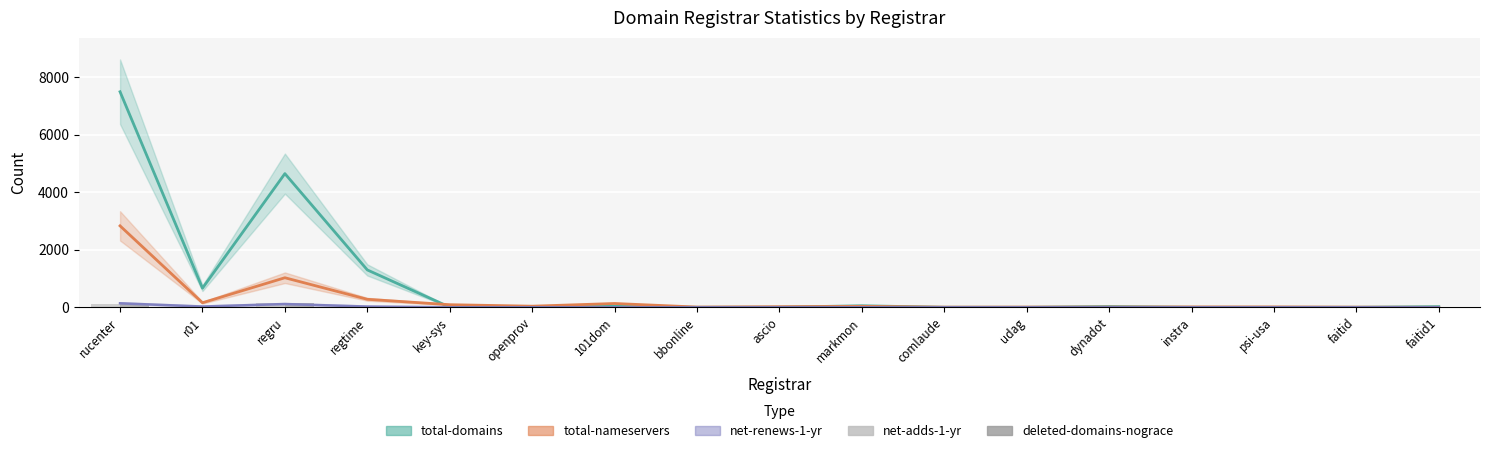

How many values in deleted-domains-nograce are above zero?

5